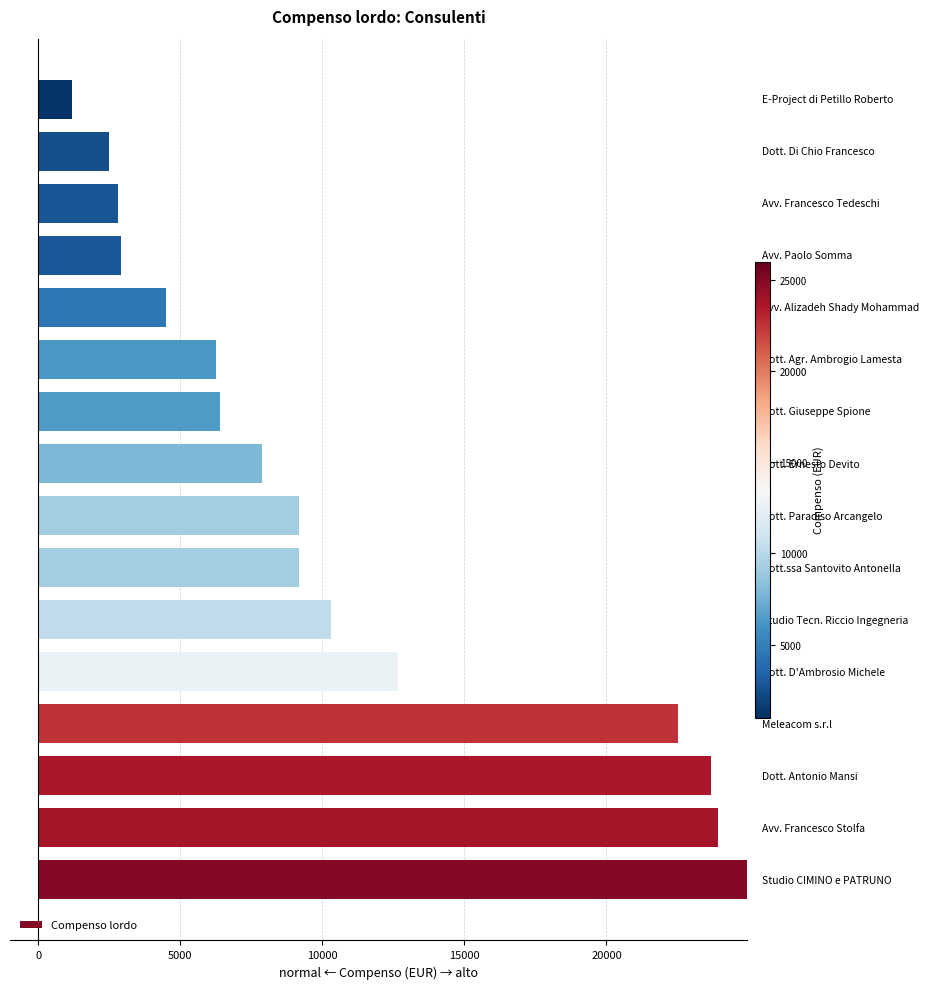

What is the difference between the maximum and minimum values?

23760.0